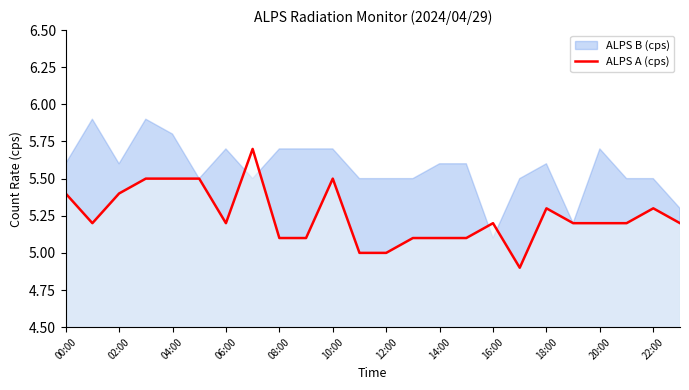

The ALPS A (cps) series shows 5.4 at 02:00. True or false?

True